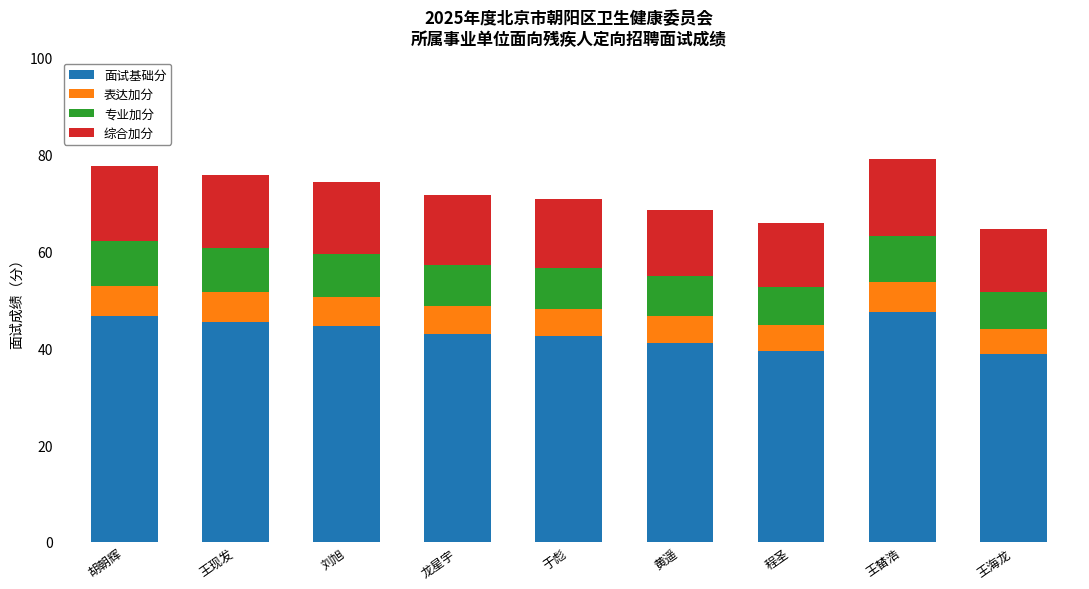

What is the sum of all 面试基础分 values?

388.9